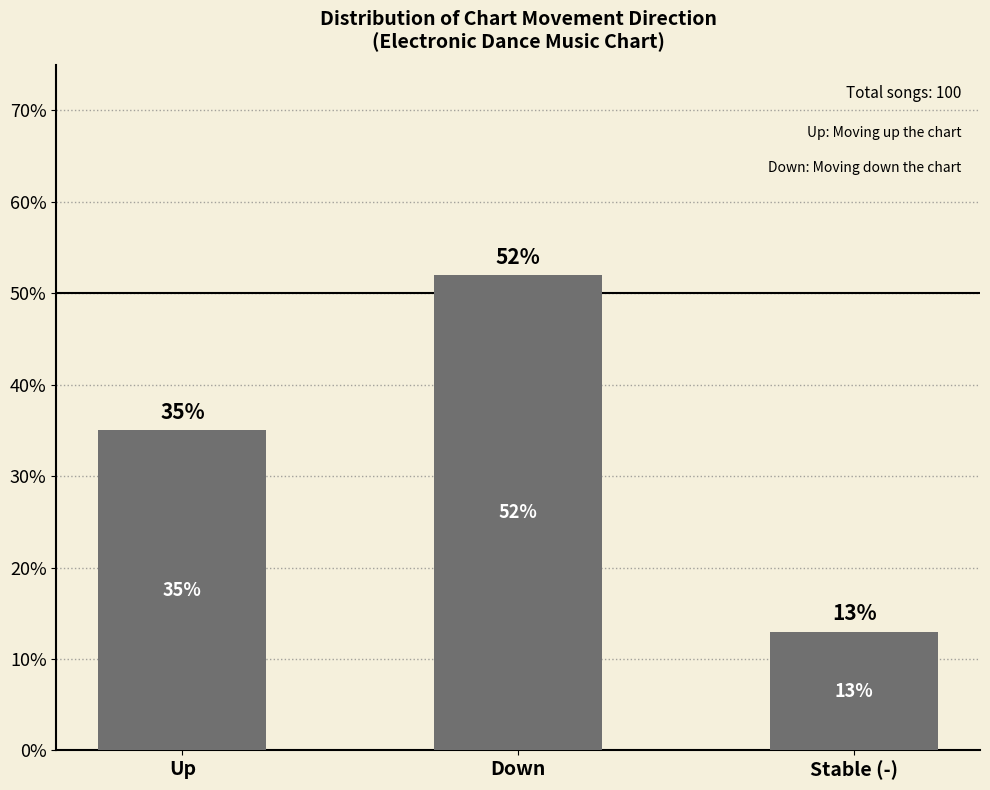

Rank the categories by value from lowest to highest.

Stable (-), Up, Down